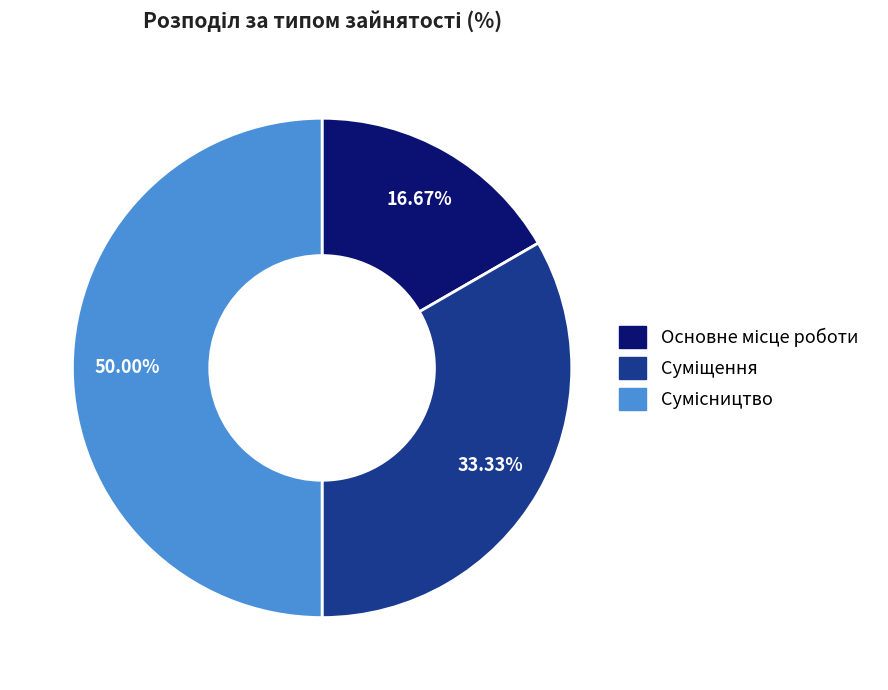

How many slices are in this pie chart?

3